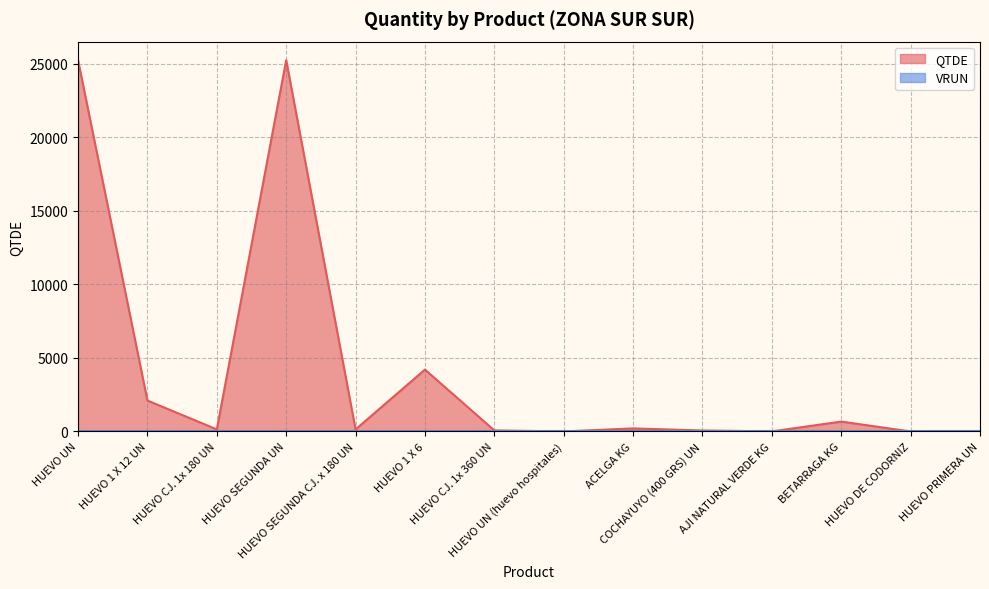

What is the average value?

4147.8